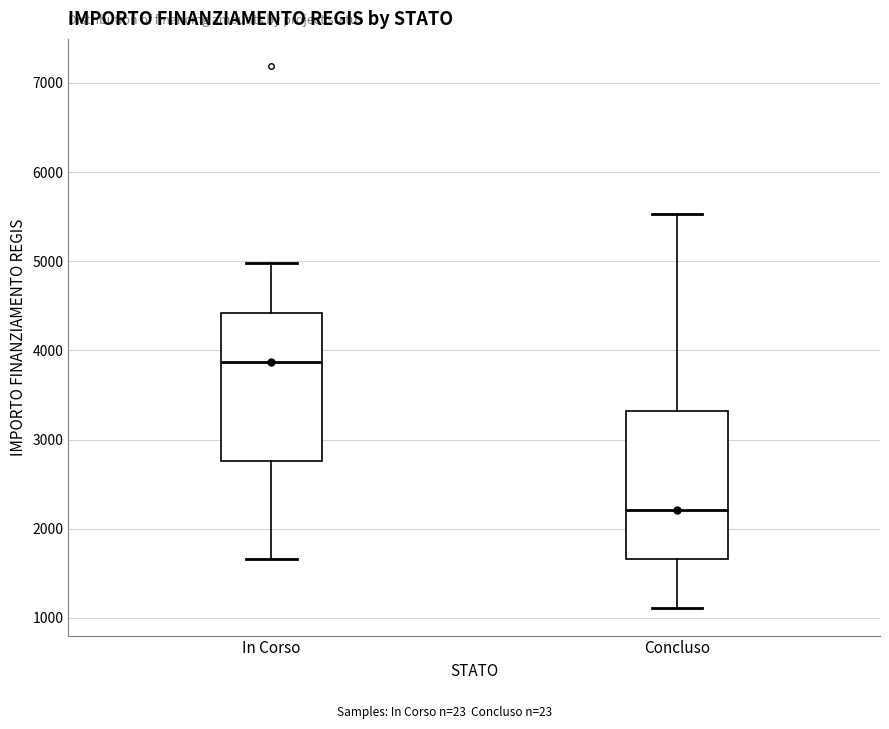

Reading left to right, read every box against the y-axis: the position of its median line, the range the box covers, and the ends of its whiskers. The values are not printed on the chart, so give them approximately, as read against the axis.

In Corso: median 3900, box 2800 to 4400, whiskers 1700 to 5000
Concluso: median 2200, box 1700 to 3300, whiskers 1100 to 5500